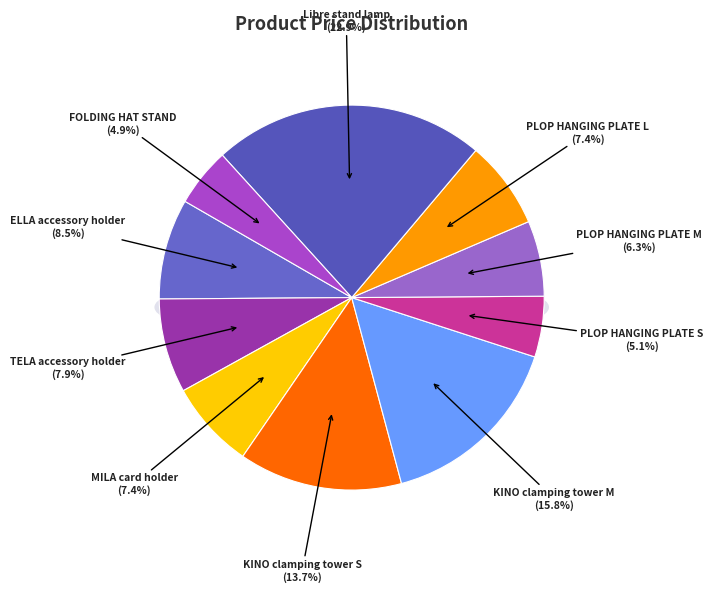

Combined, do PLOP HANGING PLATE M and PLOP HANGING PLATE L account for over 50%?

No